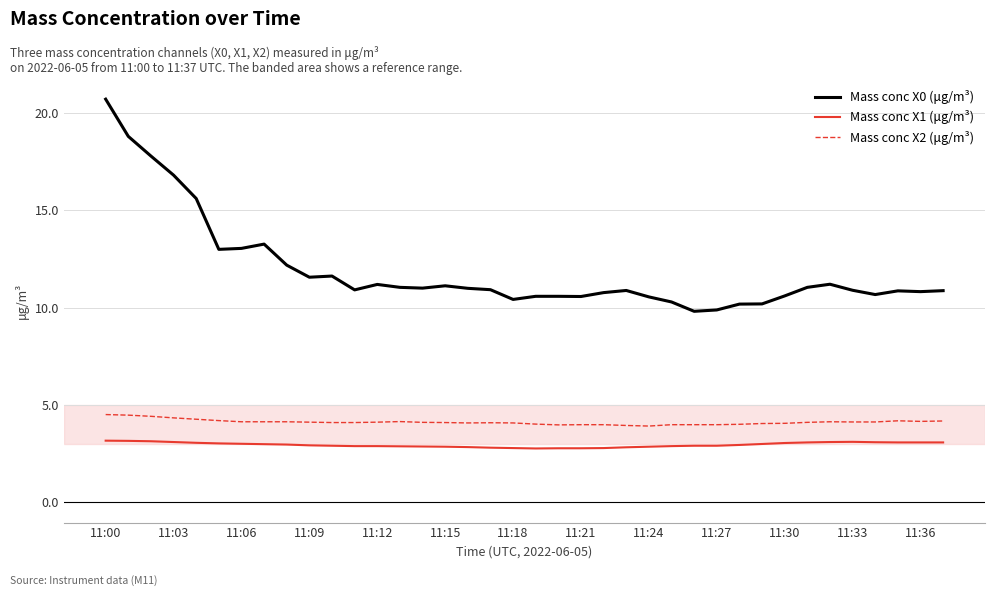

Rank the series by their maximum value, from lowest to highest.

Mass conc X1 (μg/m³), Mass conc X2 (μg/m³), Mass conc X0 (μg/m³)